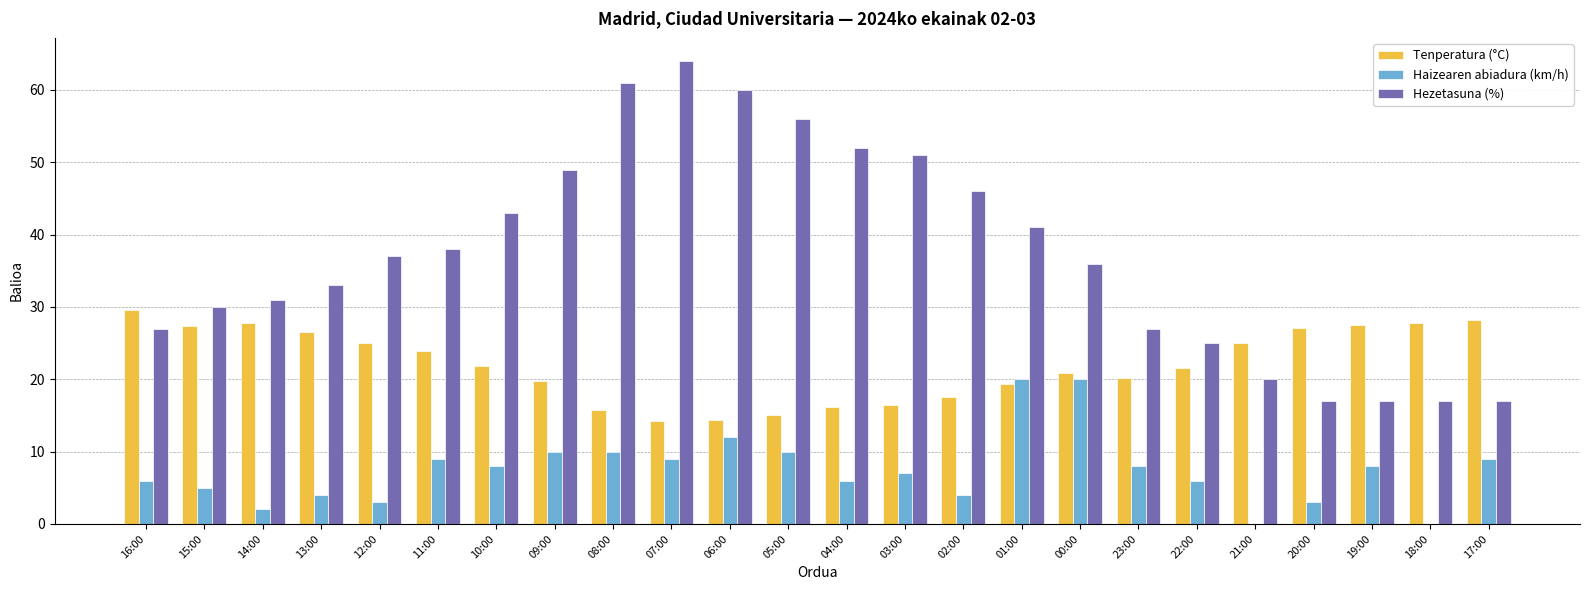

What is the highest value of the Hezetasuna (%) series?

64.0